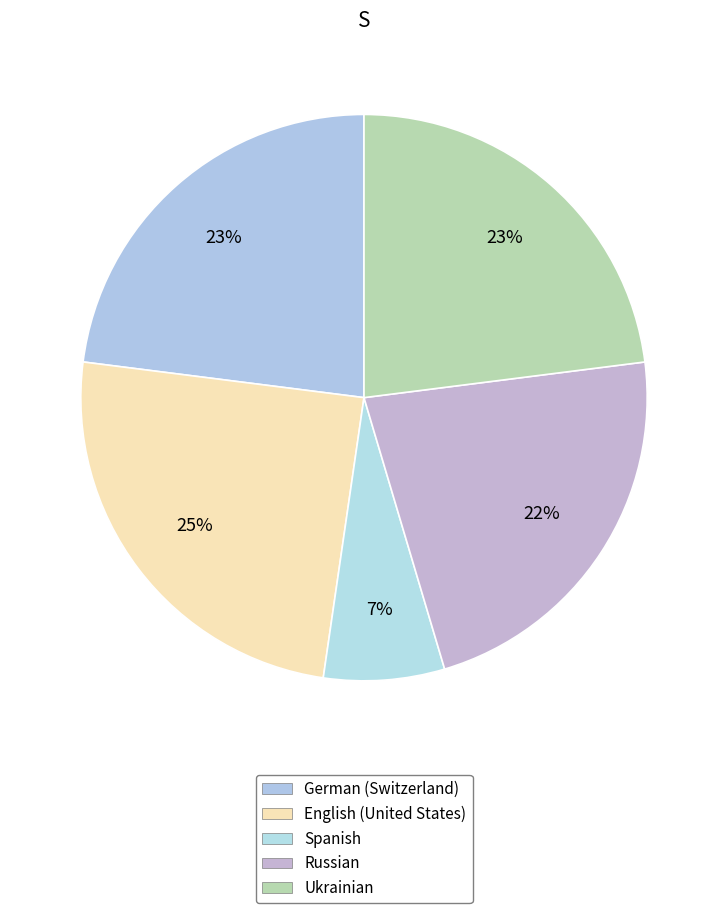

Count the number of slices in the pie.

5